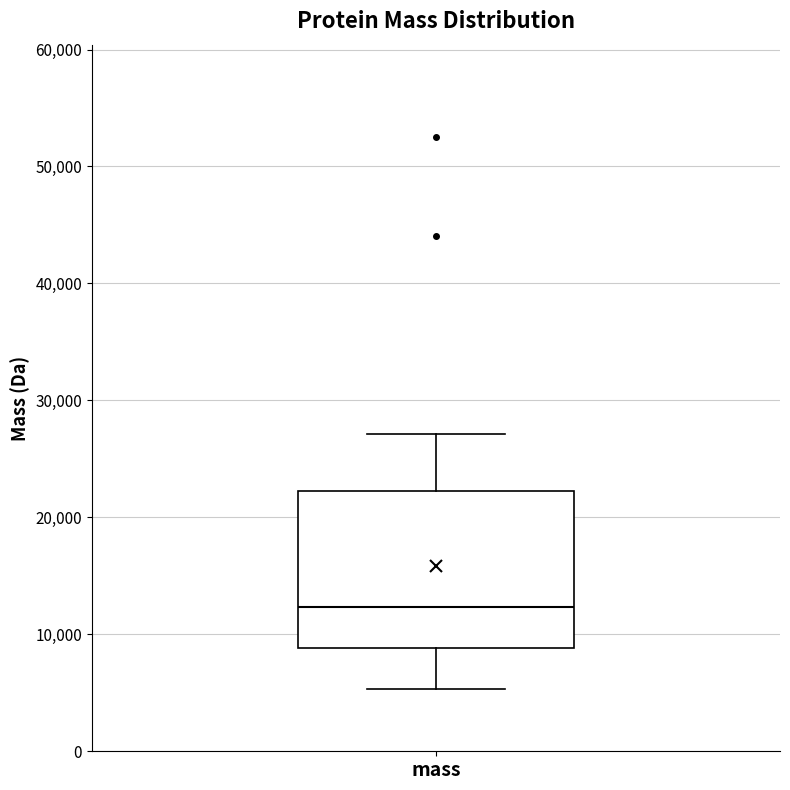

Transcribe this box plot: give where the median line is, the range the box spans, and where the two whiskers end, as read against the y-axis. The values are not printed on the chart, so give them approximately, as read against the axis.

median 12000, box 9000 to 22000, whiskers 5000 to 27000